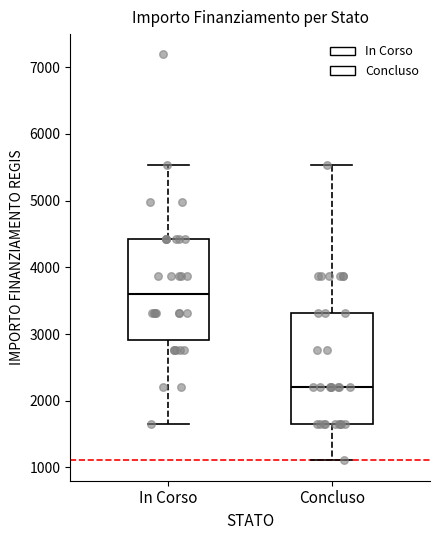

Which box has the lowest median line?

Concluso